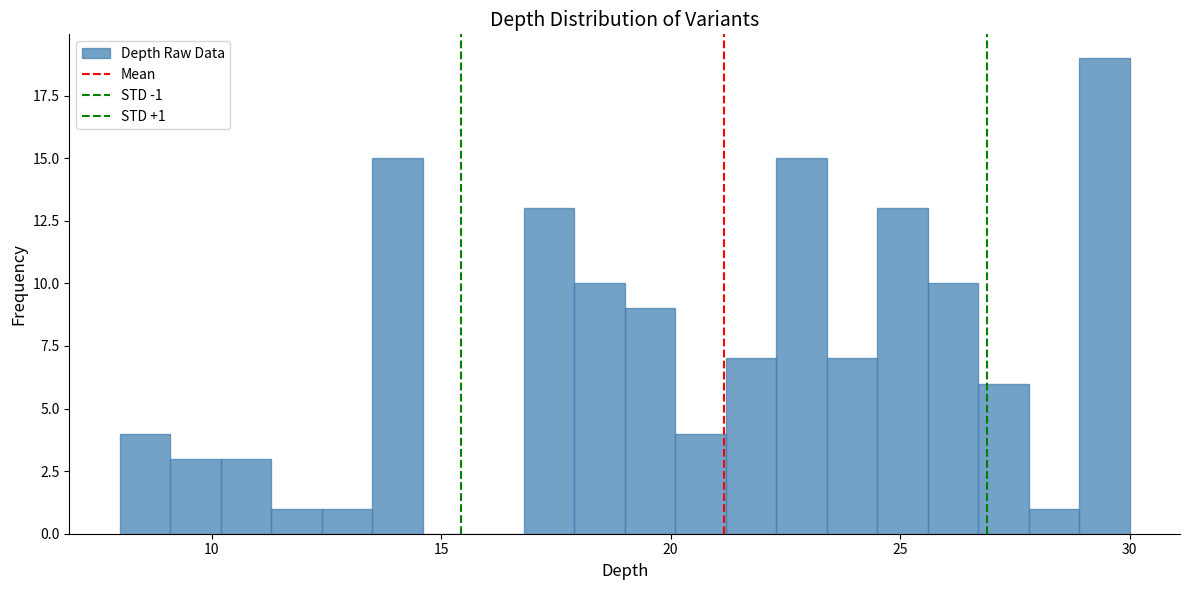

Read against the x-axis, roughly where is the centre of the tallest bar?

29.5